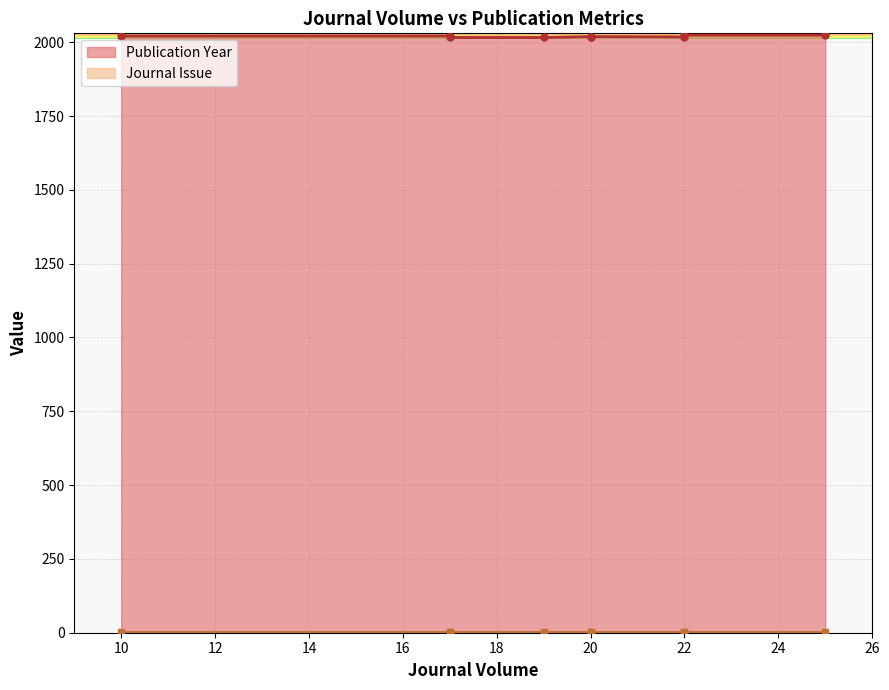

What is the sum of all Journal Issue values?

9